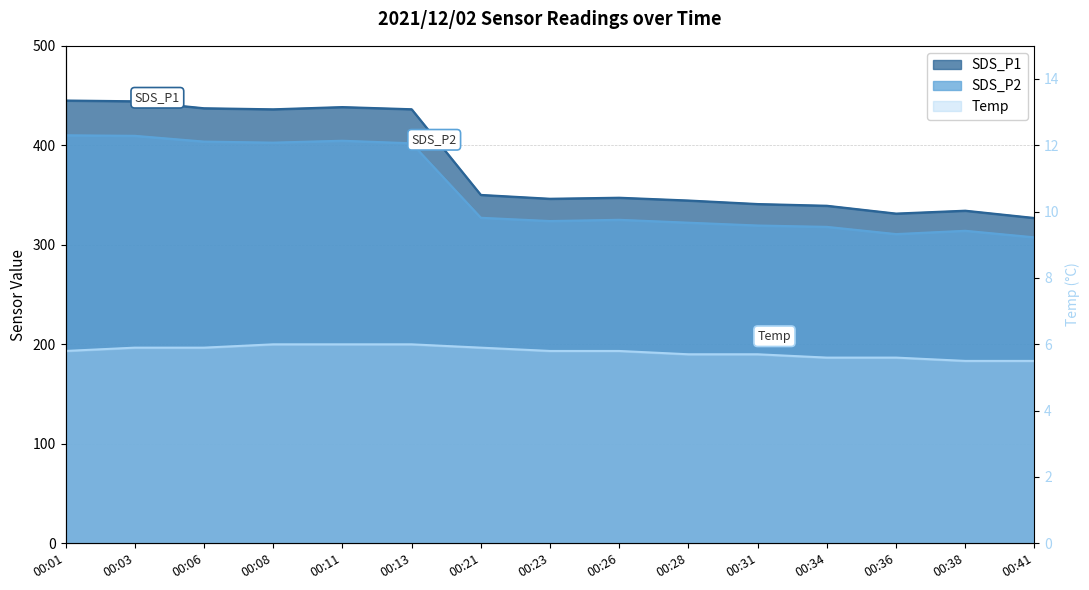

True or false: Temp has a value of 9.9 at 00:01.

False